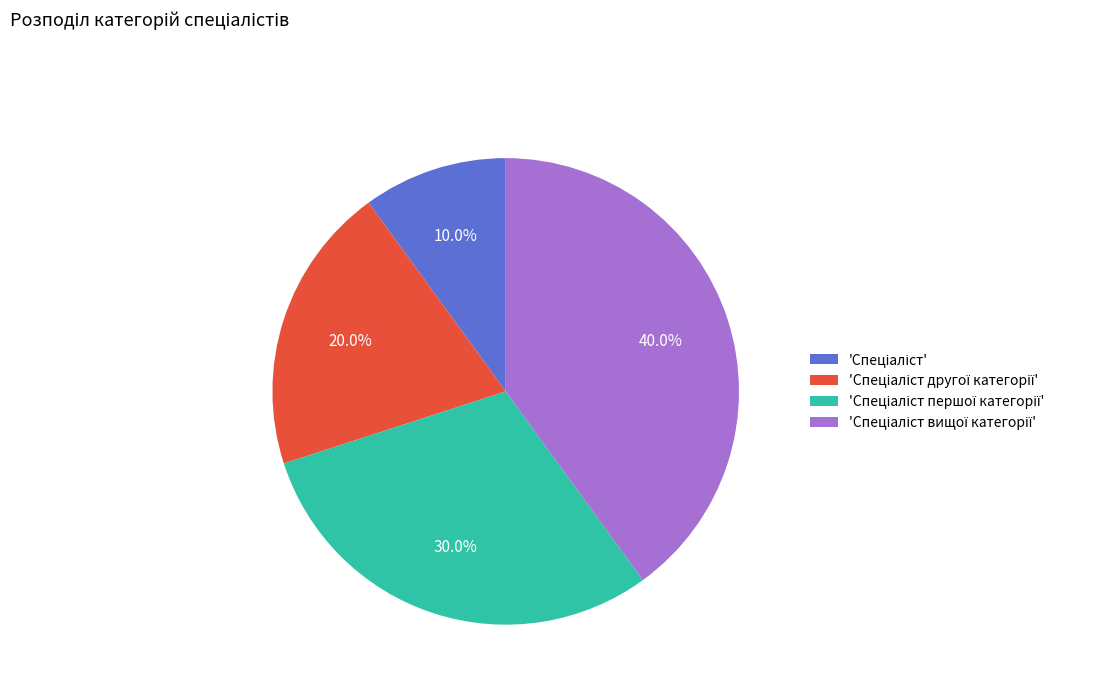

Count the number of slices in the pie.

4